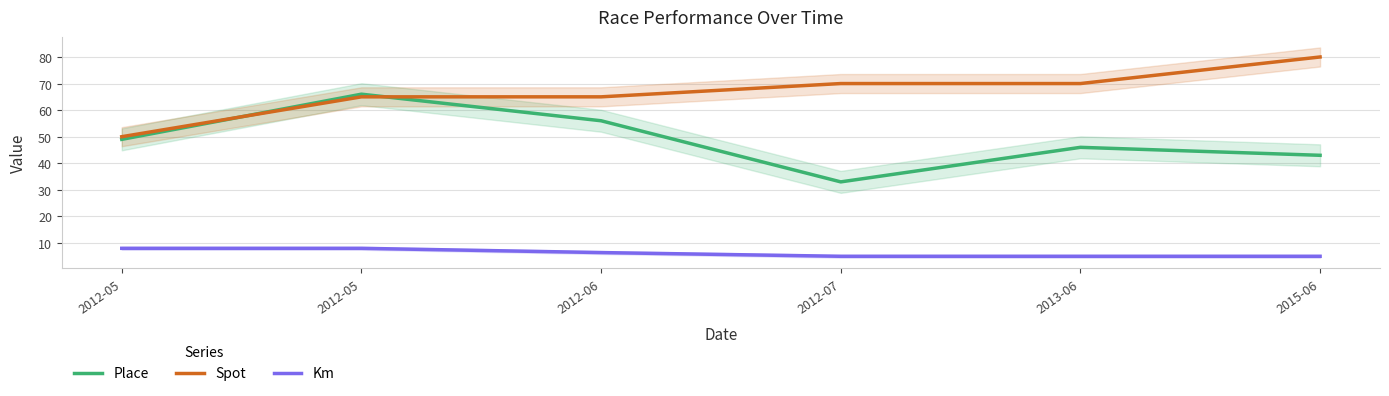

What is the approximate value of Place at 2012-05?

66.0